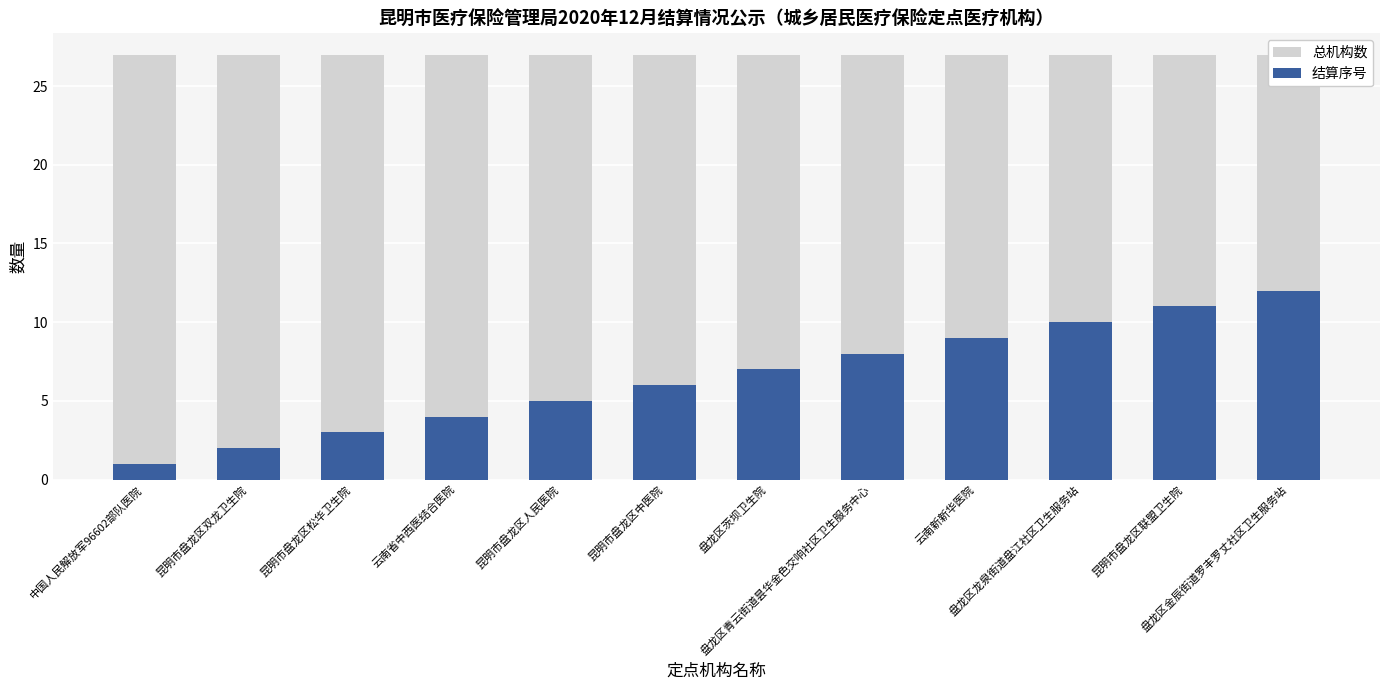

Which series has the widest spread of values?

结算序号